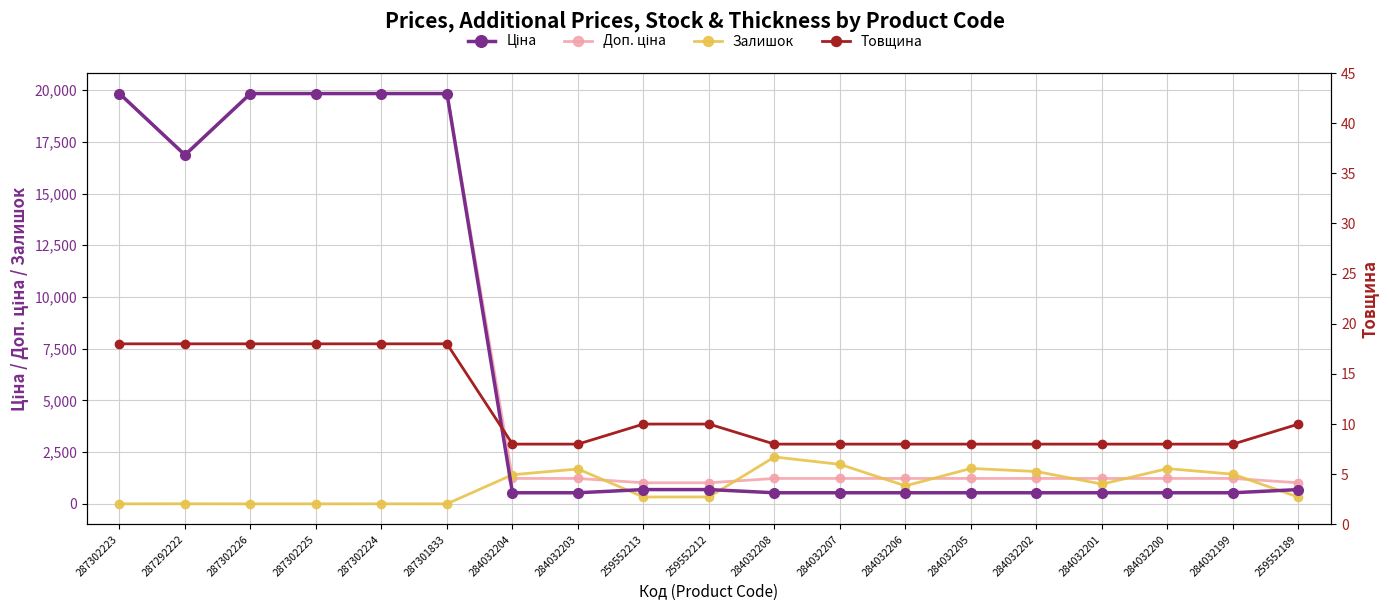

What is the sum of all Залишок values?

16493.0